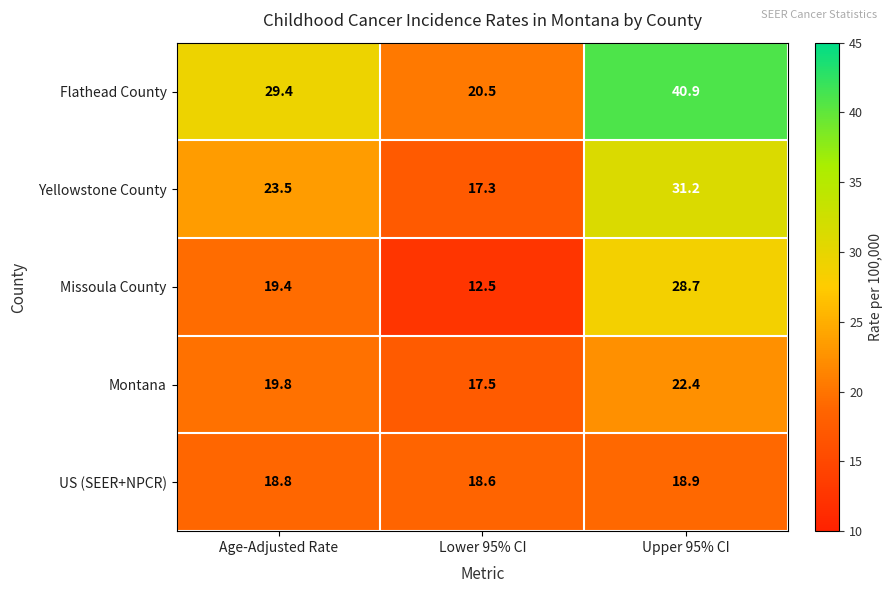

Which series changed the most between Age-Adjusted Rate and Upper 95% CI?

Flathead County